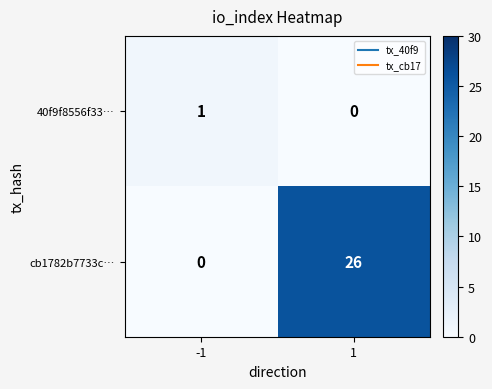

Which series changed the most between -1 and 1?

cb1782b7733c…